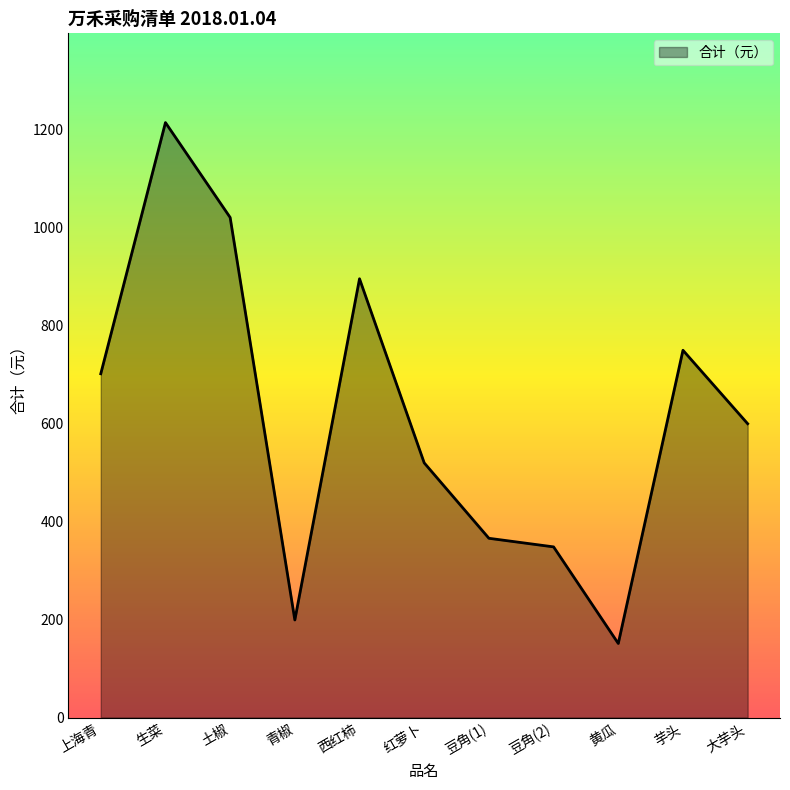

True or false: the data has more than 2 interior local peaks.

True